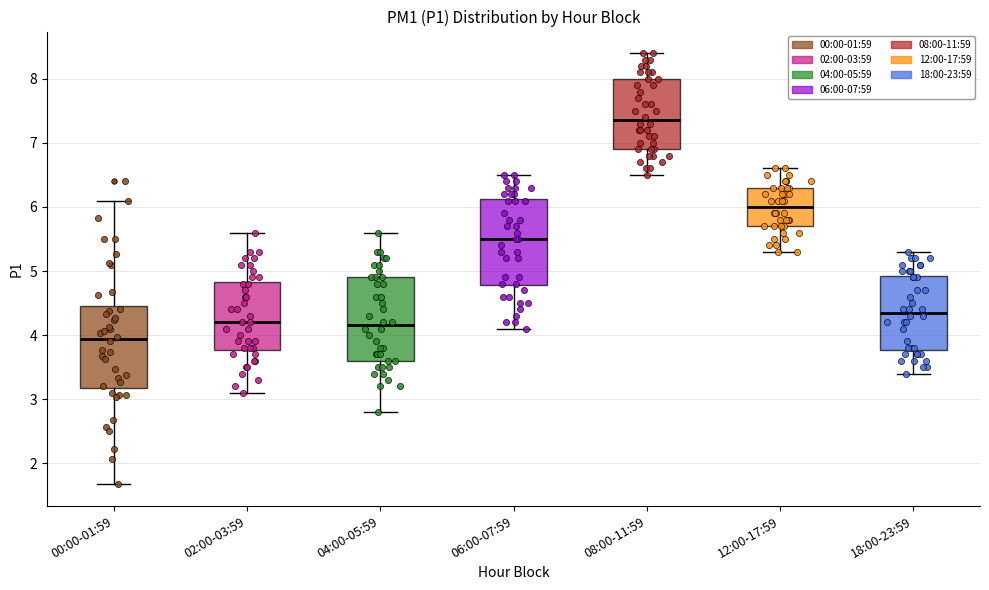

Reading left to right, transcribe this box plot: for each box, give where its median line is, the range the box spans, and where its two whiskers end, as read against the y-axis. The values are not printed on the chart, so give them approximately, as read against the axis.

00:00-01:59: median 3.9, box 3.2 to 4.5, whiskers 1.7 to 6.1
02:00-03:59: median 4.2, box 3.8 to 4.8, whiskers 3.1 to 5.6
04:00-05:59: median 4.2, box 3.6 to 4.9, whiskers 2.8 to 5.6
06:00-07:59: median 5.5, box 4.8 to 6.1, whiskers 4.1 to 6.5
08:00-11:59: median 7.4, box 6.9 to 8.0, whiskers 6.5 to 8.4
12:00-17:59: median 6.0, box 5.7 to 6.3, whiskers 5.3 to 6.6
18:00-23:59: median 4.4, box 3.8 to 4.9, whiskers 3.4 to 5.3